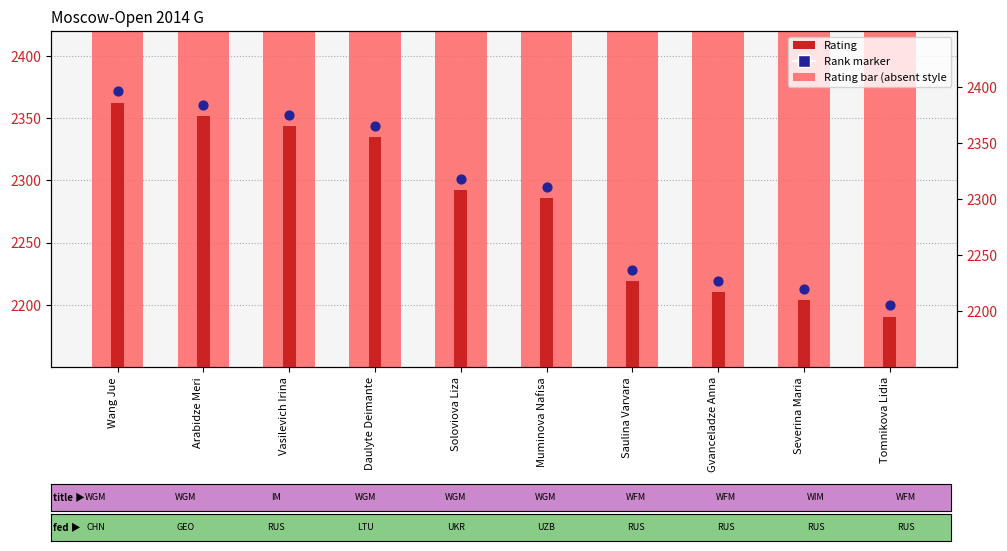

At which category is the sum across all series the highest?

Wang Jue